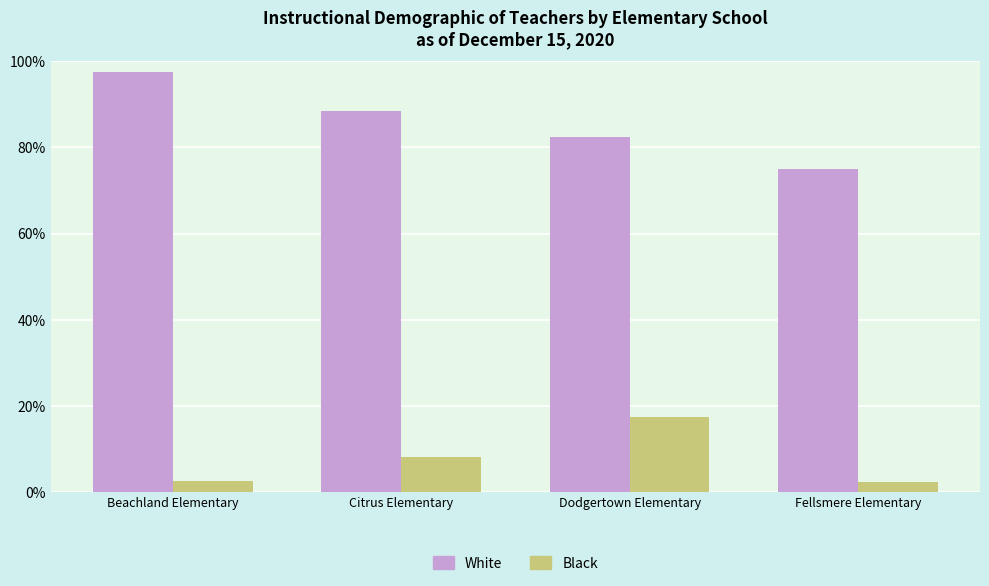

At which category is the sum across all series the highest?

Beachland Elementary